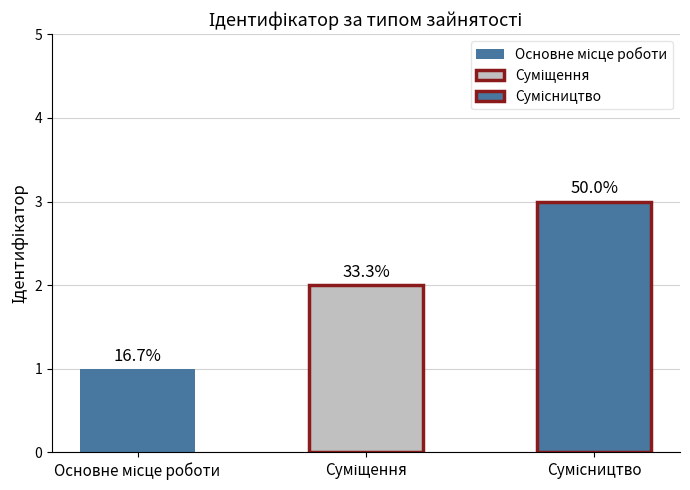

Does the chart contain any negative values?

No